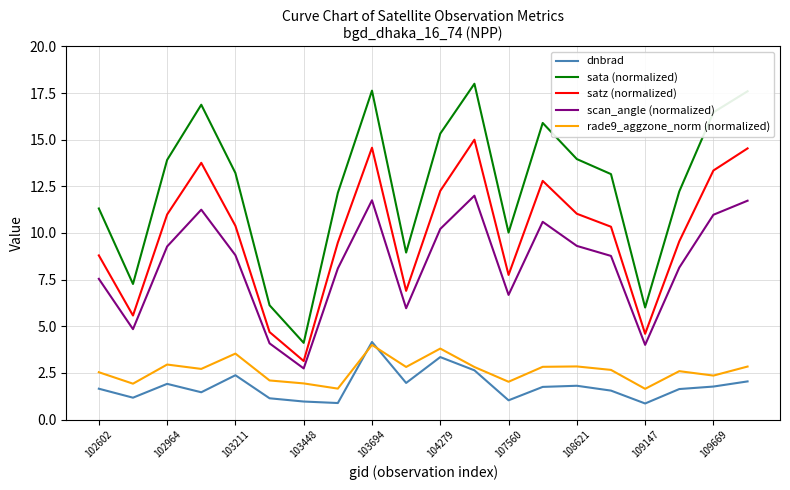

True or false: dnbrad and satz (normalized) intersect in this chart.

False